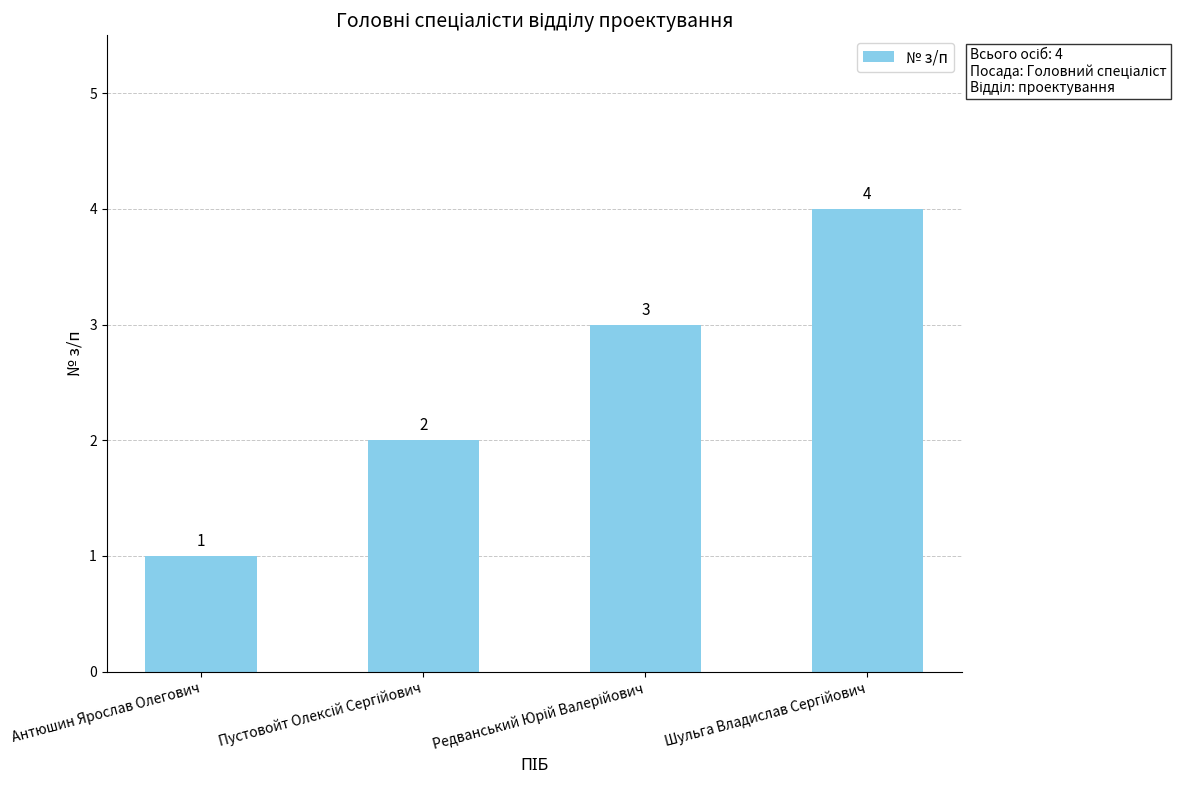

How many values are between 2 and 4?

3